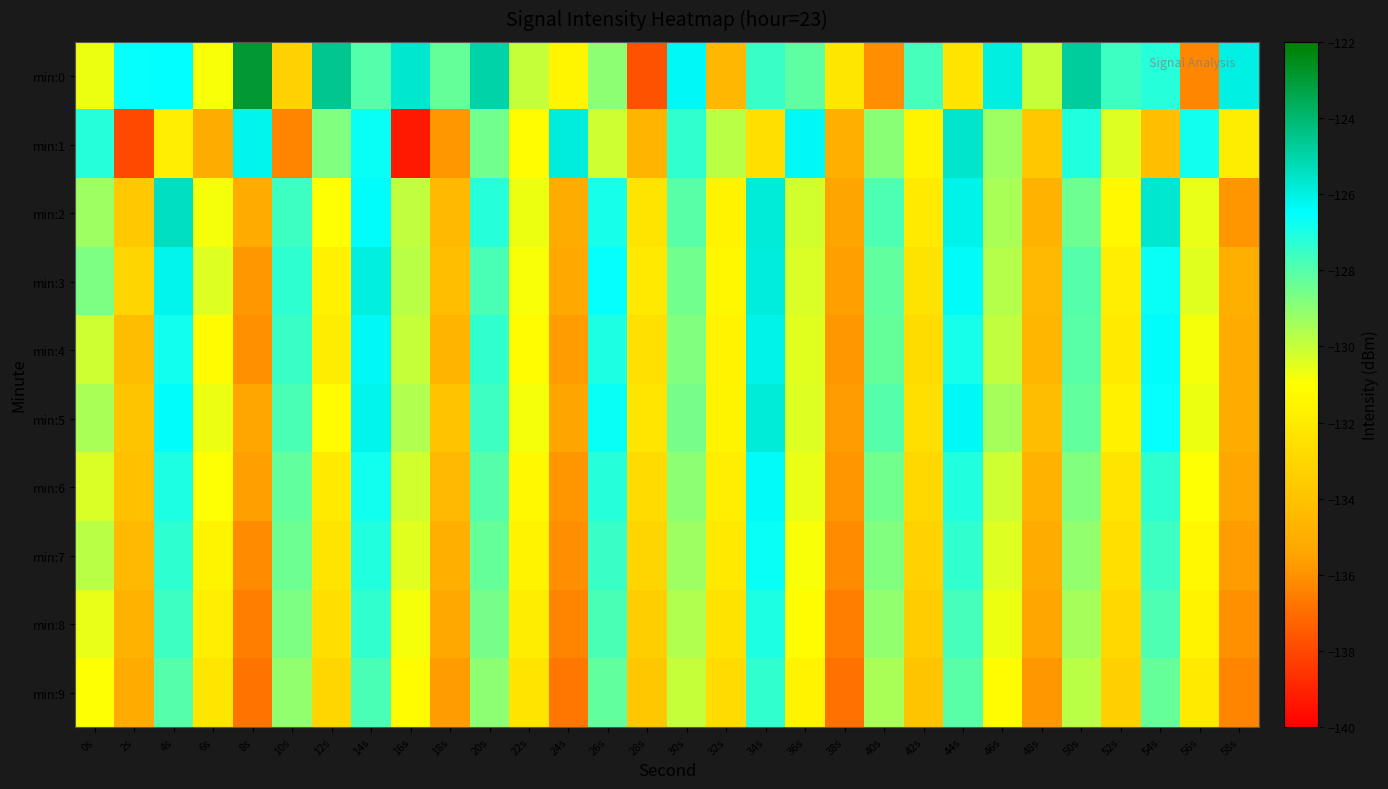

What is the minimum value shown in the chart?

-139.3